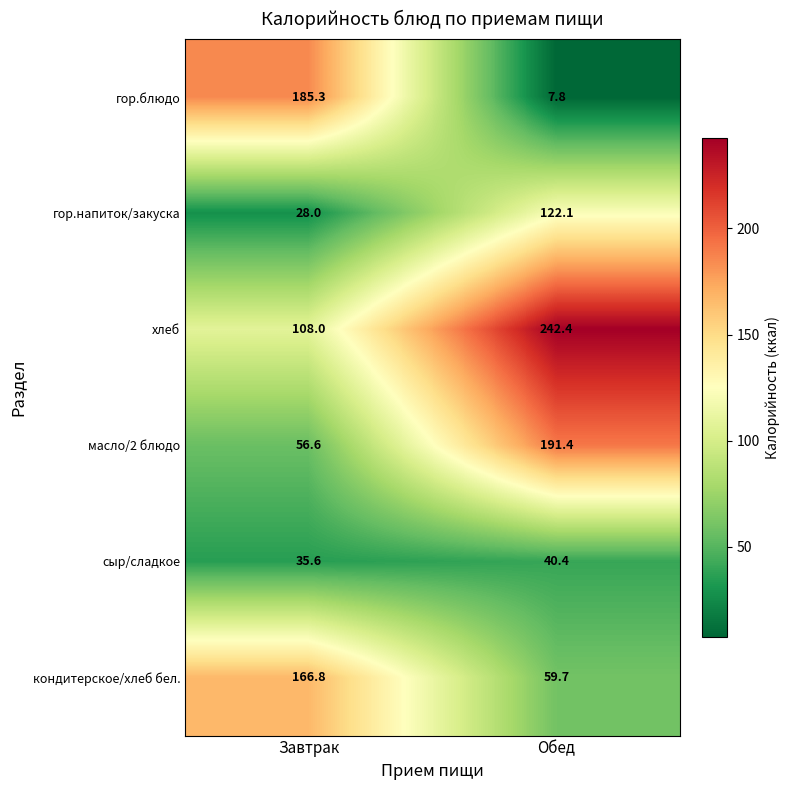

Where does the кондитерское/хлеб бел. series first go above 166?

Завтрак